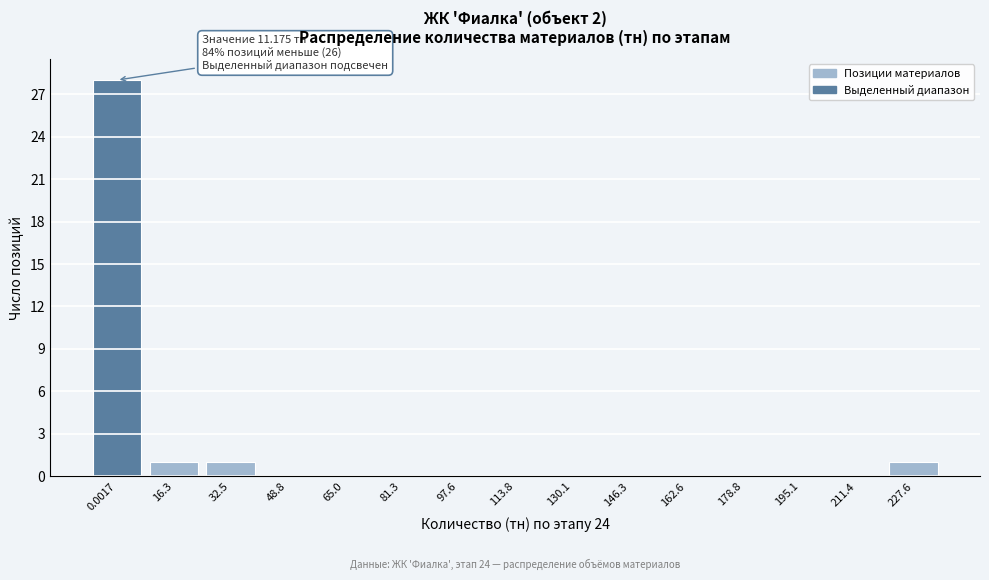

Reading left to right, transcribe all the data shown in this chart.

0.0017=28	16.3=1	32.5=1	48.8=0	65.0=0	81.3=0	97.6=0	113.8=0	130.1=0	146.3=0	162.6=0	178.8=0	195.1=0	211.4=0	227.6=1